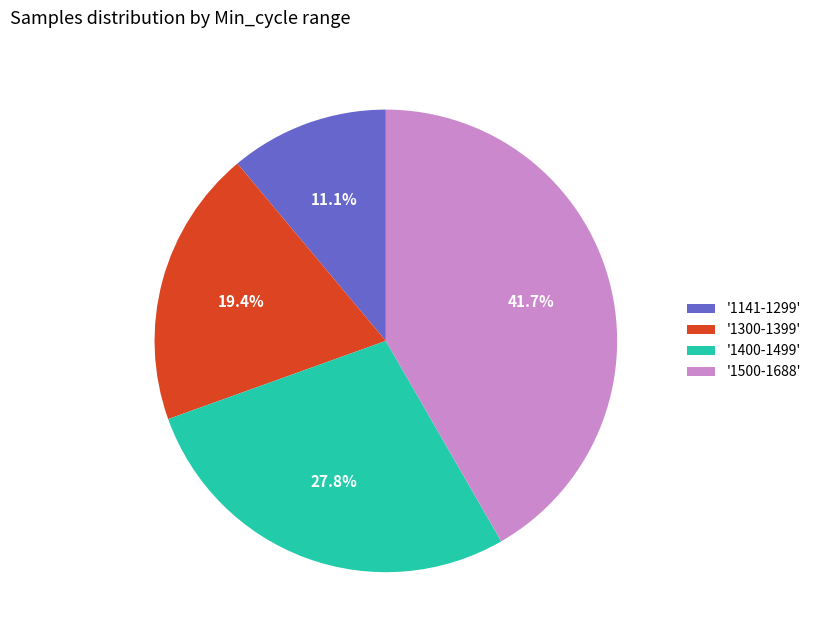

Rank the categories by value from lowest to highest.

'1141-1299', '1300-1399', '1400-1499', '1500-1688'